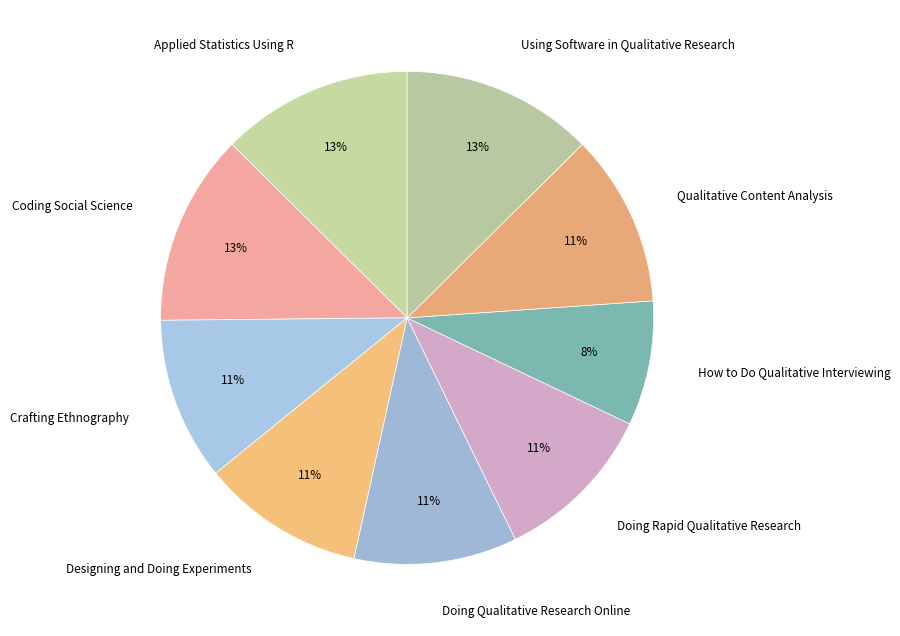

To the nearest percent, what percentage of the pie is Coding Social Science?

13%